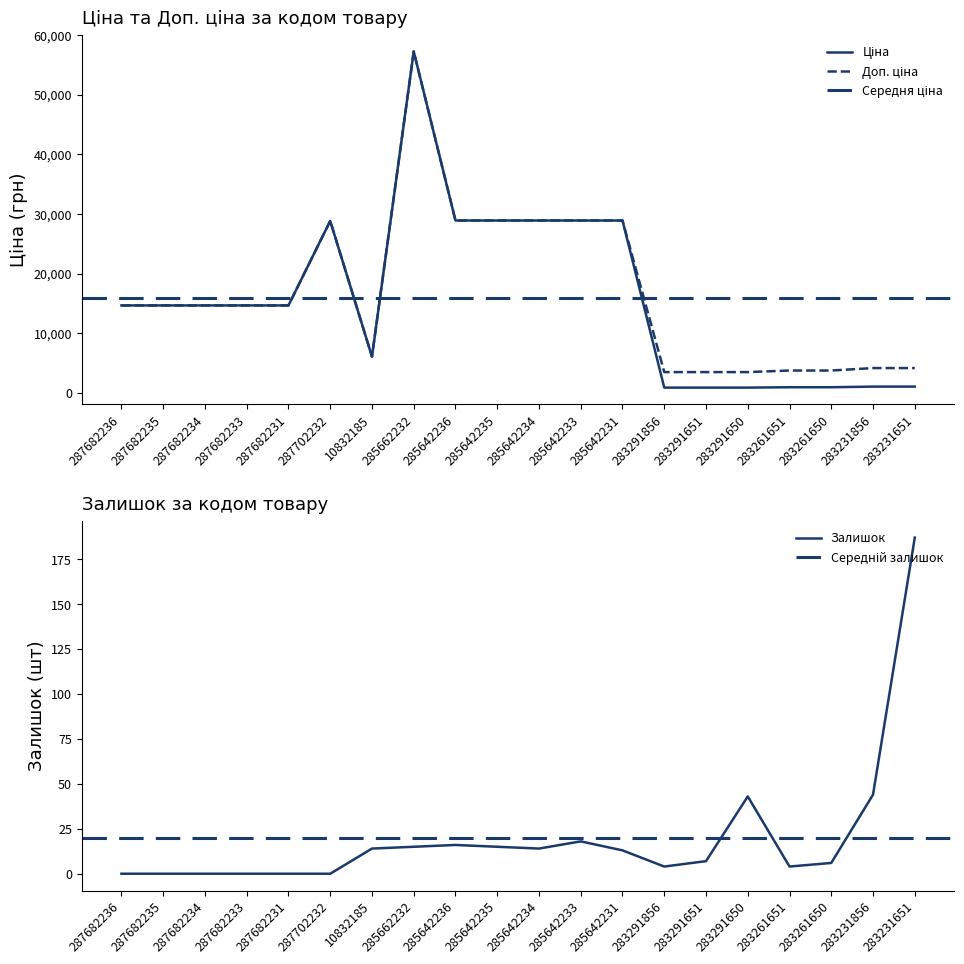

What is the label of the 11th point from the left?

285642234